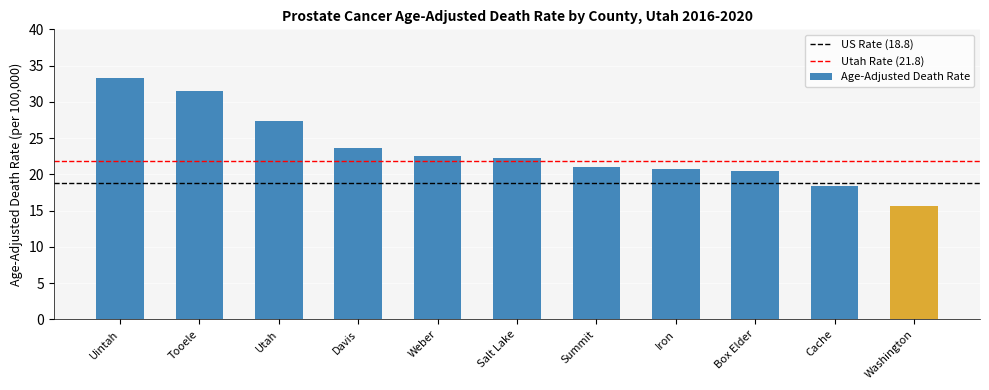

Between Cache and Tooele, which is larger?

Tooele